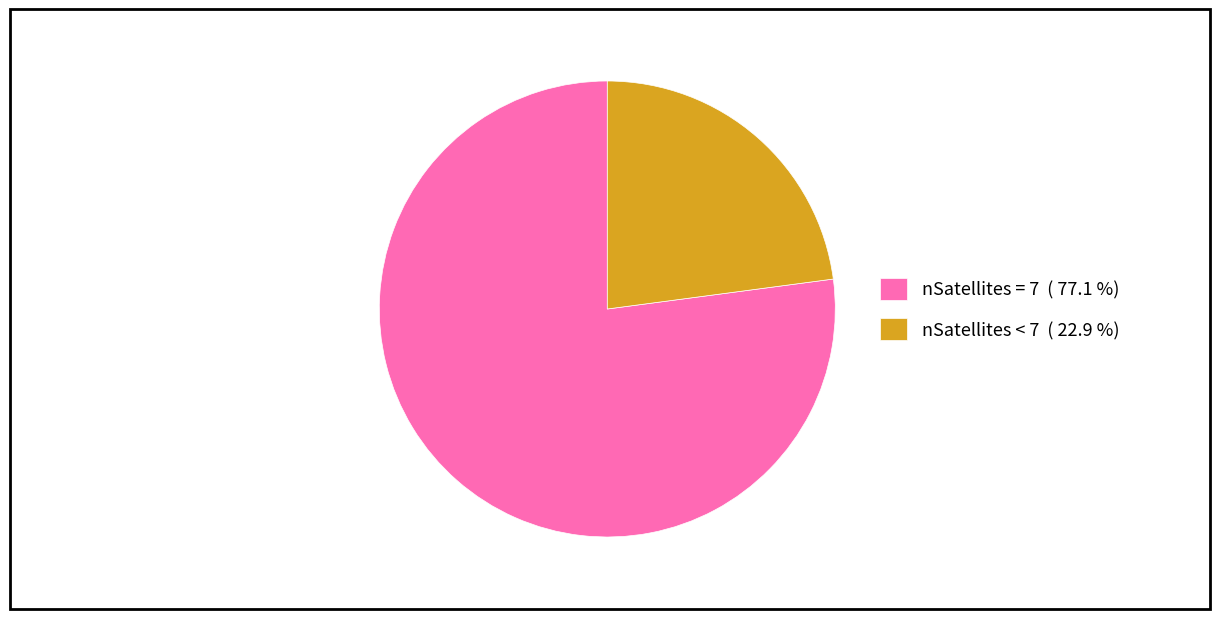

Which has a higher value, nSatellites < 7 ( 22.9 %) or nSatellites = 7 ( 77.1 %)?

nSatellites = 7 ( 77.1 %)